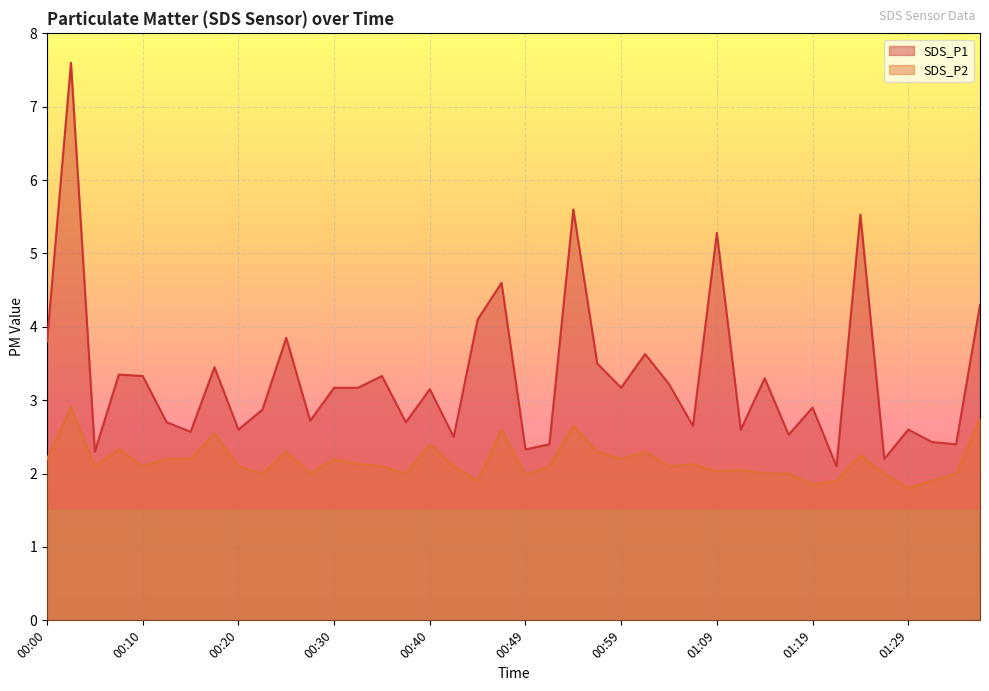

What is the total value across all series at 00:52?

4.5